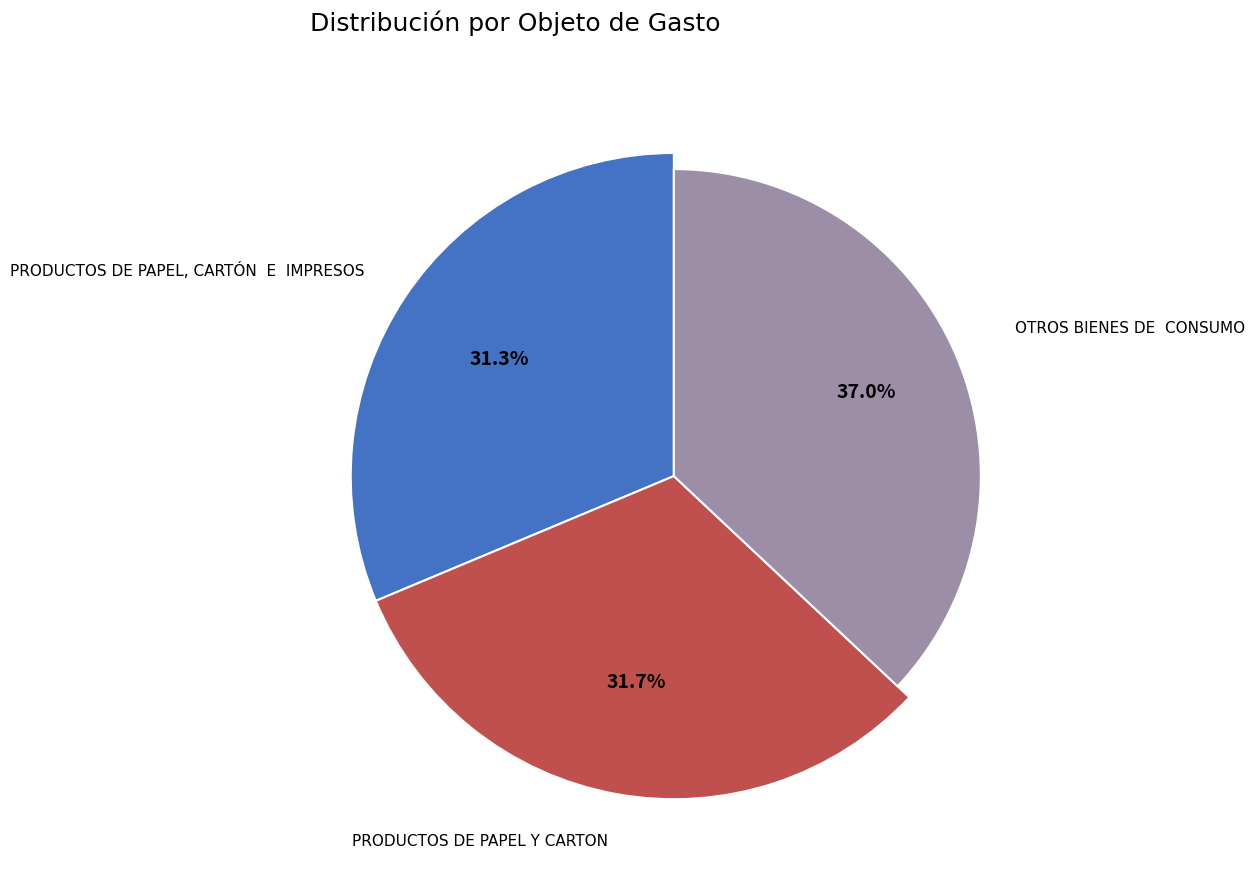

How many slices are in this pie chart?

3